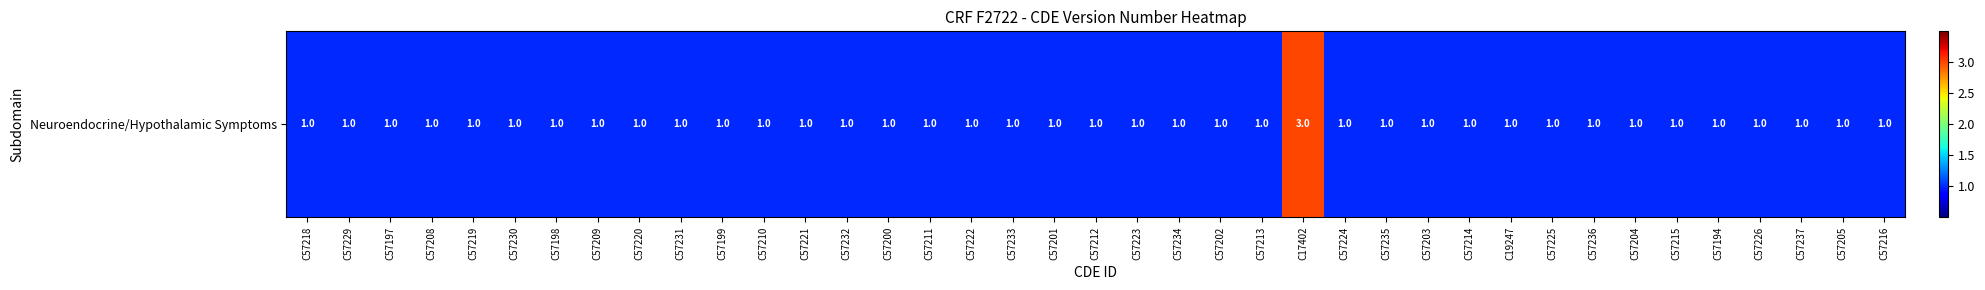

Reading left to right, extract all data points from this chart.

C57218=1	C57229=1	C57197=1	C57208=1	C57219=1	C57230=1	C57198=1	C57209=1	C57220=1	C57231=1	C57199=1	C57210=1	C57221=1	C57232=1	C57200=1	C57211=1	C57222=1	C57233=1	C57201=1	C57212=1	C57223=1	C57234=1	C57202=1	C57213=1	C17402=3	C57224=1	C57235=1	C57203=1	C57214=1	C19247=1	C57225=1	C57236=1	C57204=1	C57215=1	C57194=1	C57226=1	C57237=1	C57205=1	C57216=1